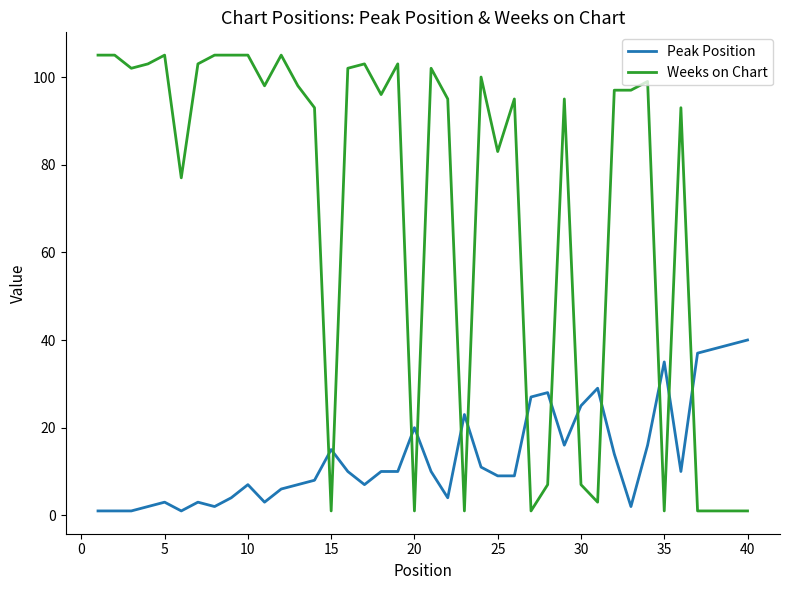

What is the maximum value for Weeks on Chart?

105